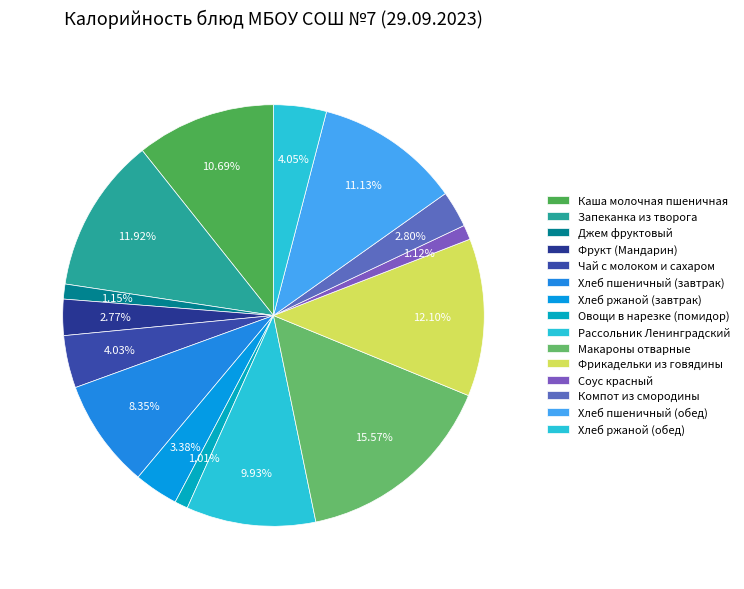

What percentage do Соус красный and Чай с молоком и сахаром together represent?

5.1%